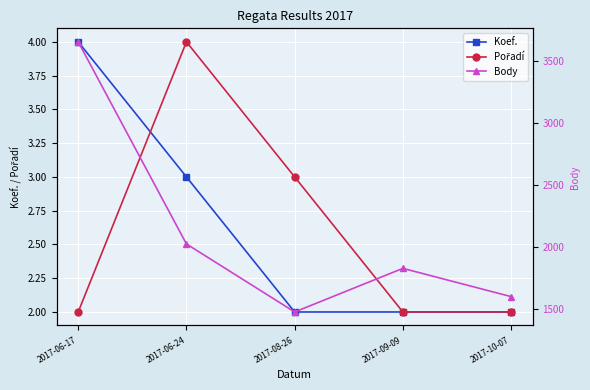

True or false: Koef. and Body intersect in this chart.

False